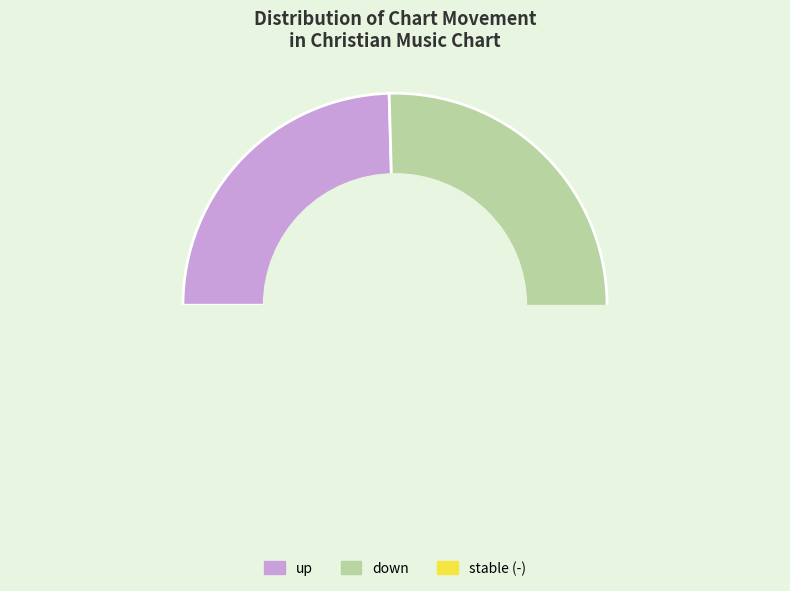

Does - represent more than half of the total?

No